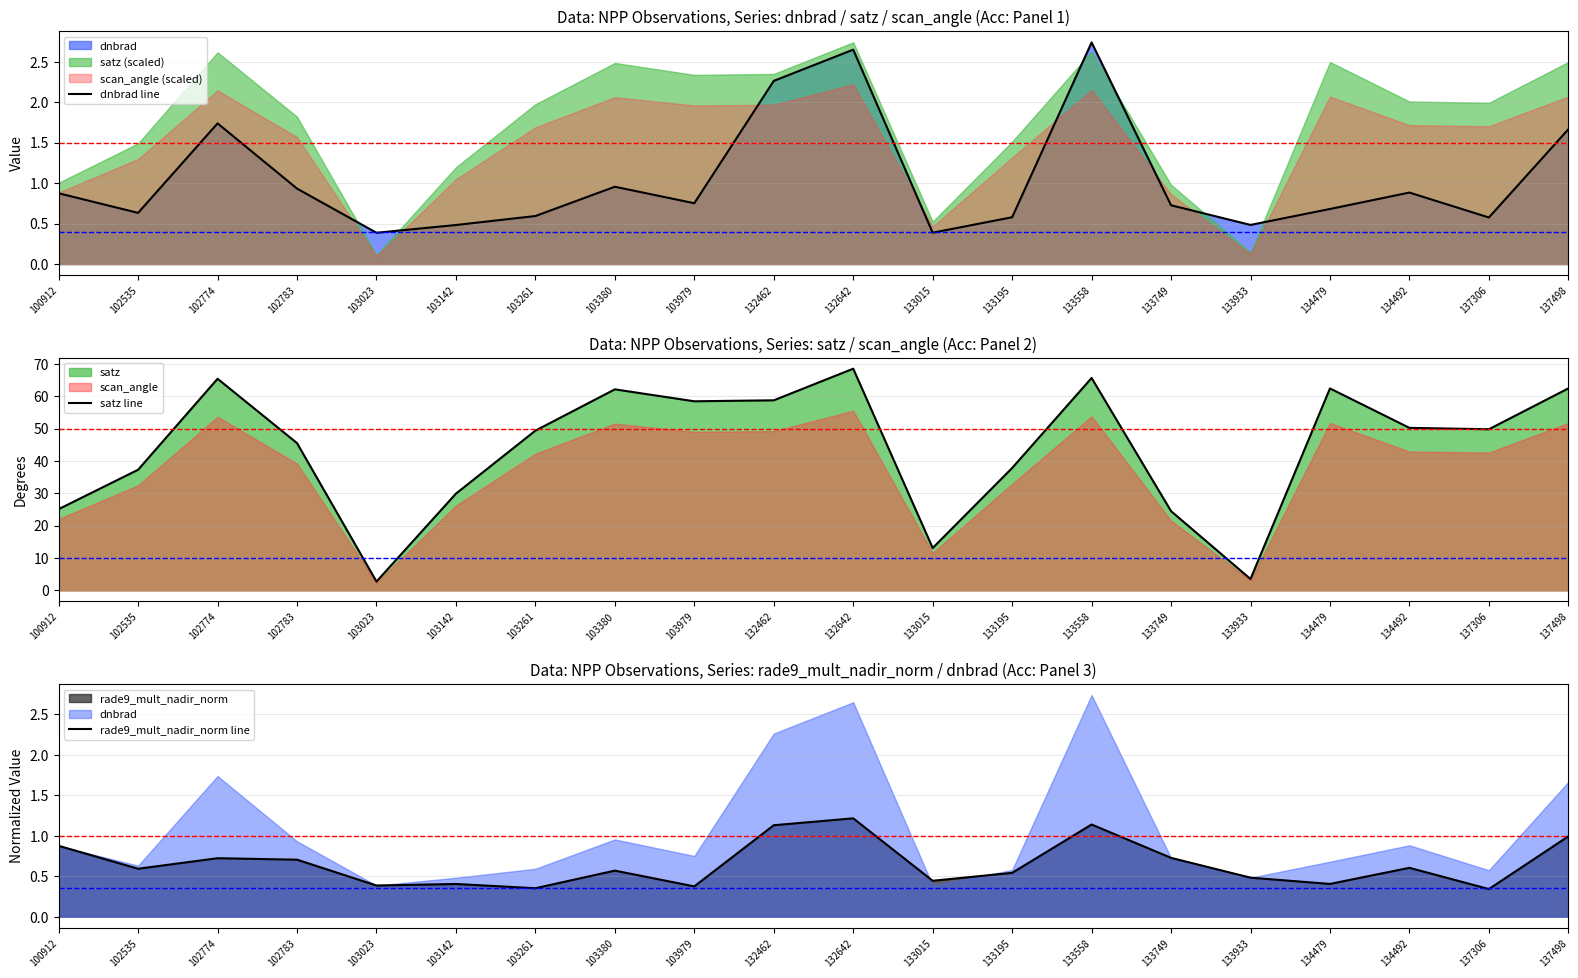

Which label corresponds to the smallest value in the chart?

137306